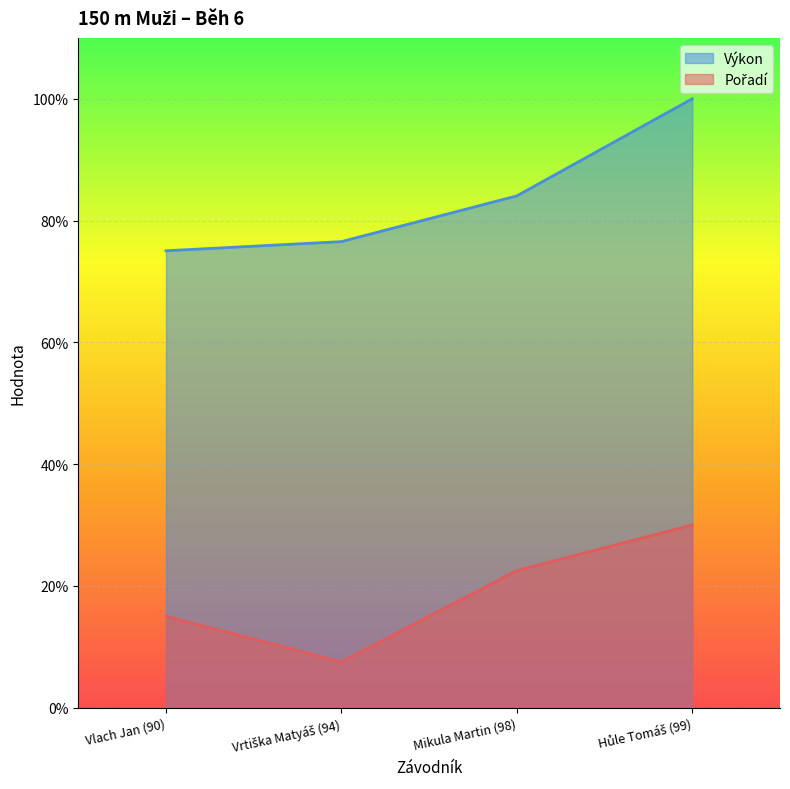

What is the difference between the highest and lowest values at Mikula Martin (98)?

61.5